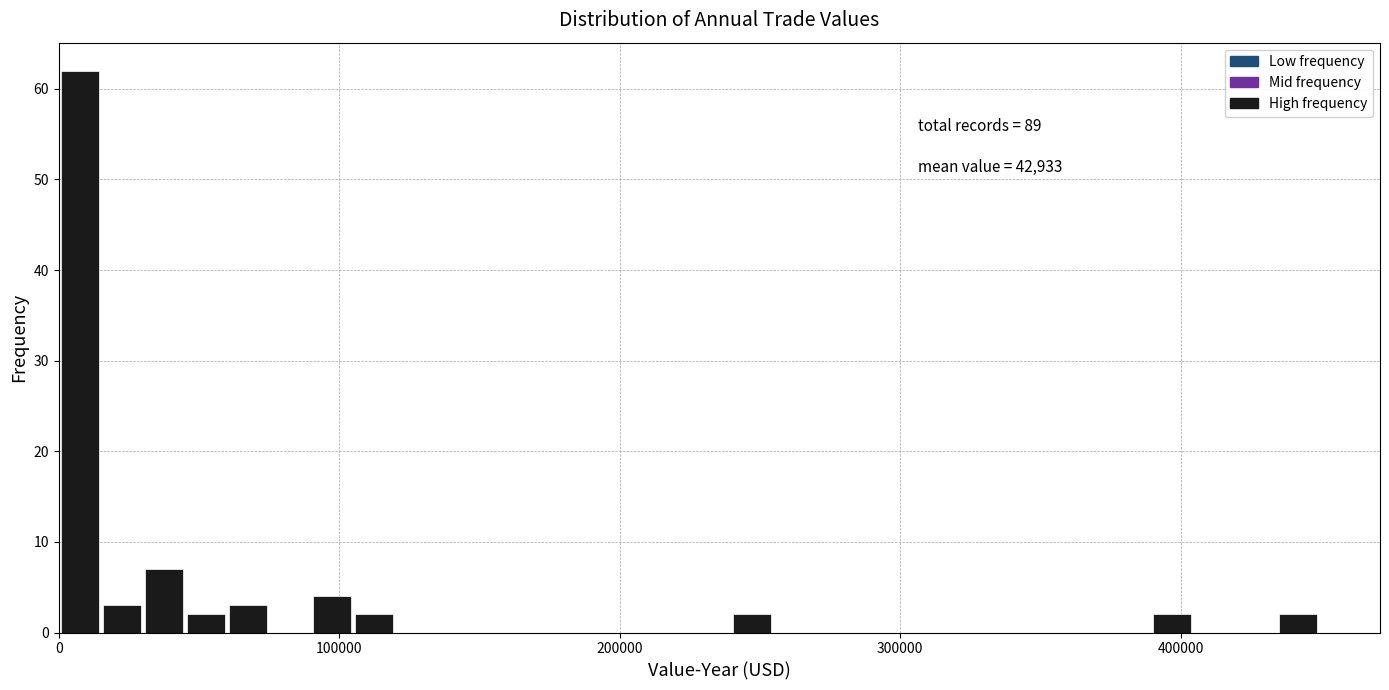

Around what value on the x-axis is the tallest bar? Give the approximate position of its centre, as read against the axis.

10000